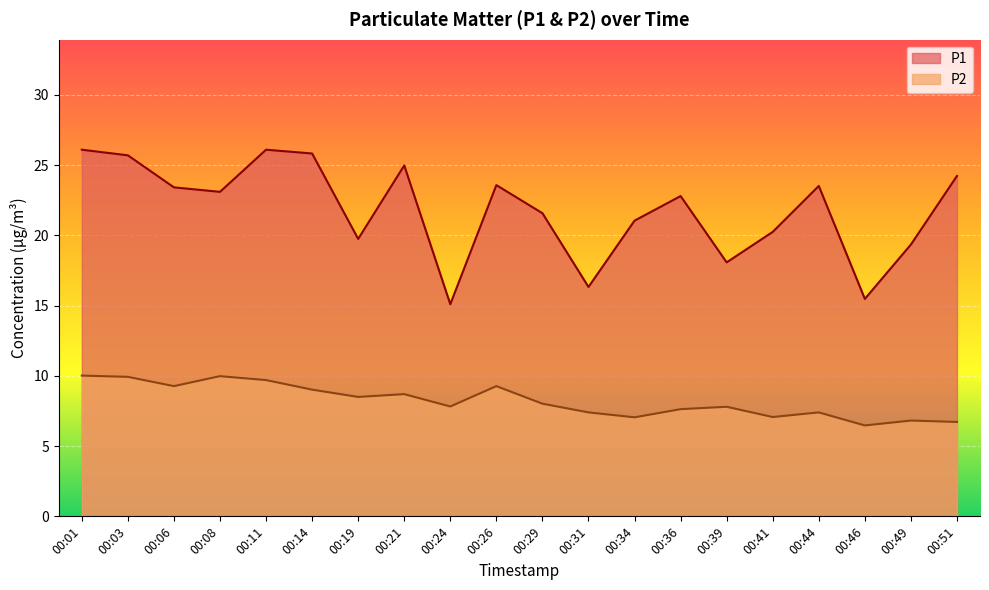

What is the lowest value of the P2 series?

6.5